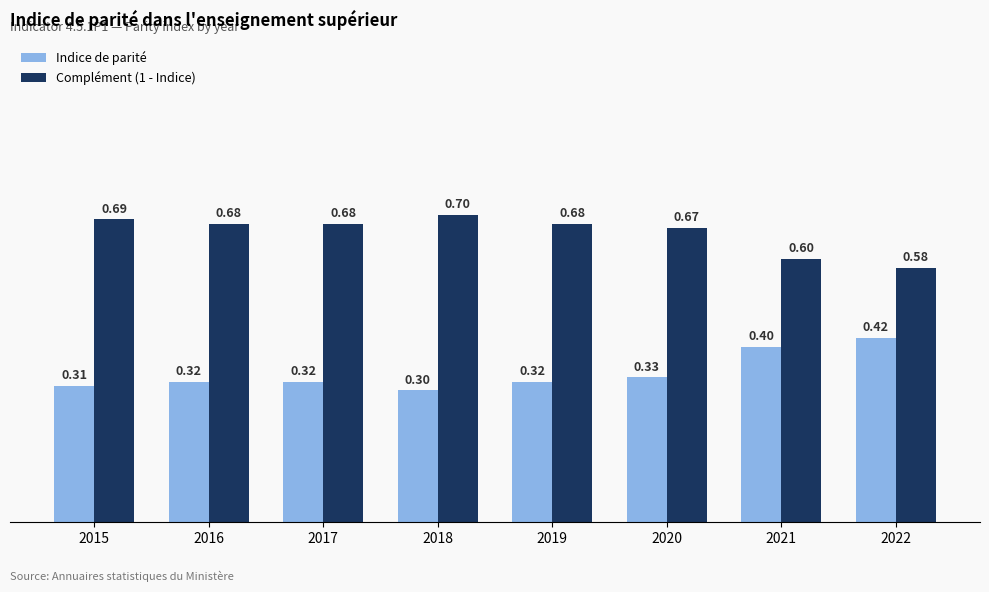

Rank the series at 2020 from highest to lowest value.

Complément (1 - Indice), Indice de parité